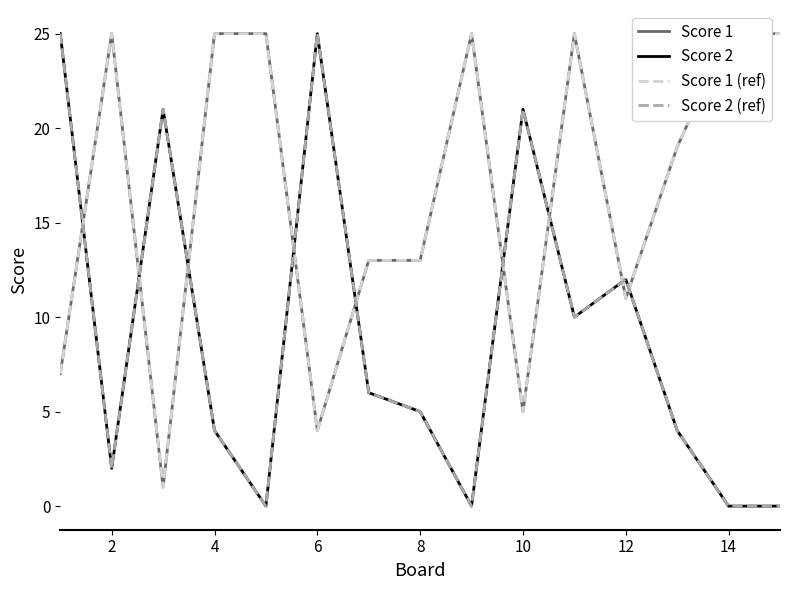

What are all the series names shown in the legend?

Score 1, Score 2, Score 1 (ref), Score 2 (ref)